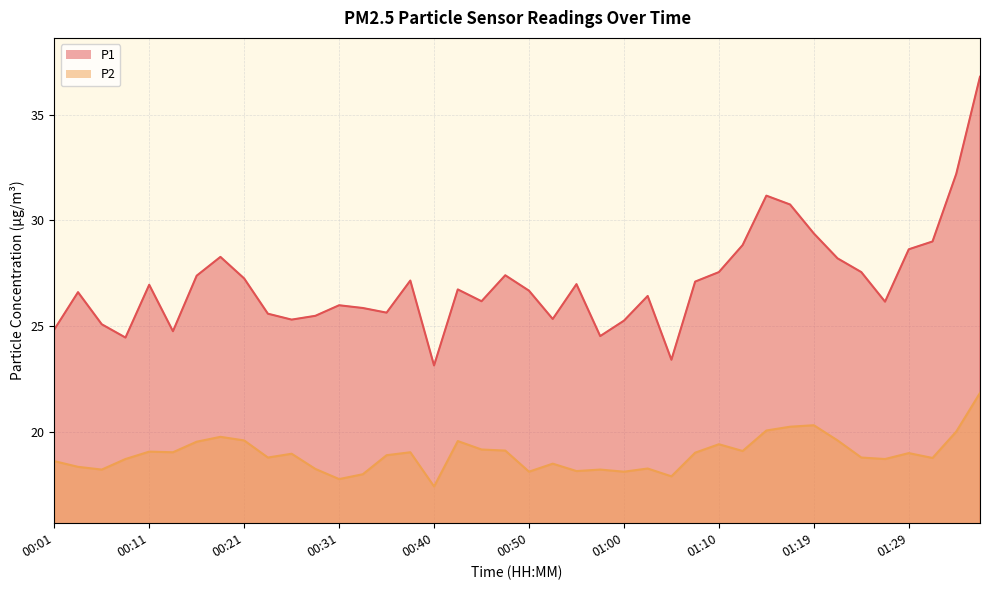

True or false: P2 and P1 intersect in this chart.

False